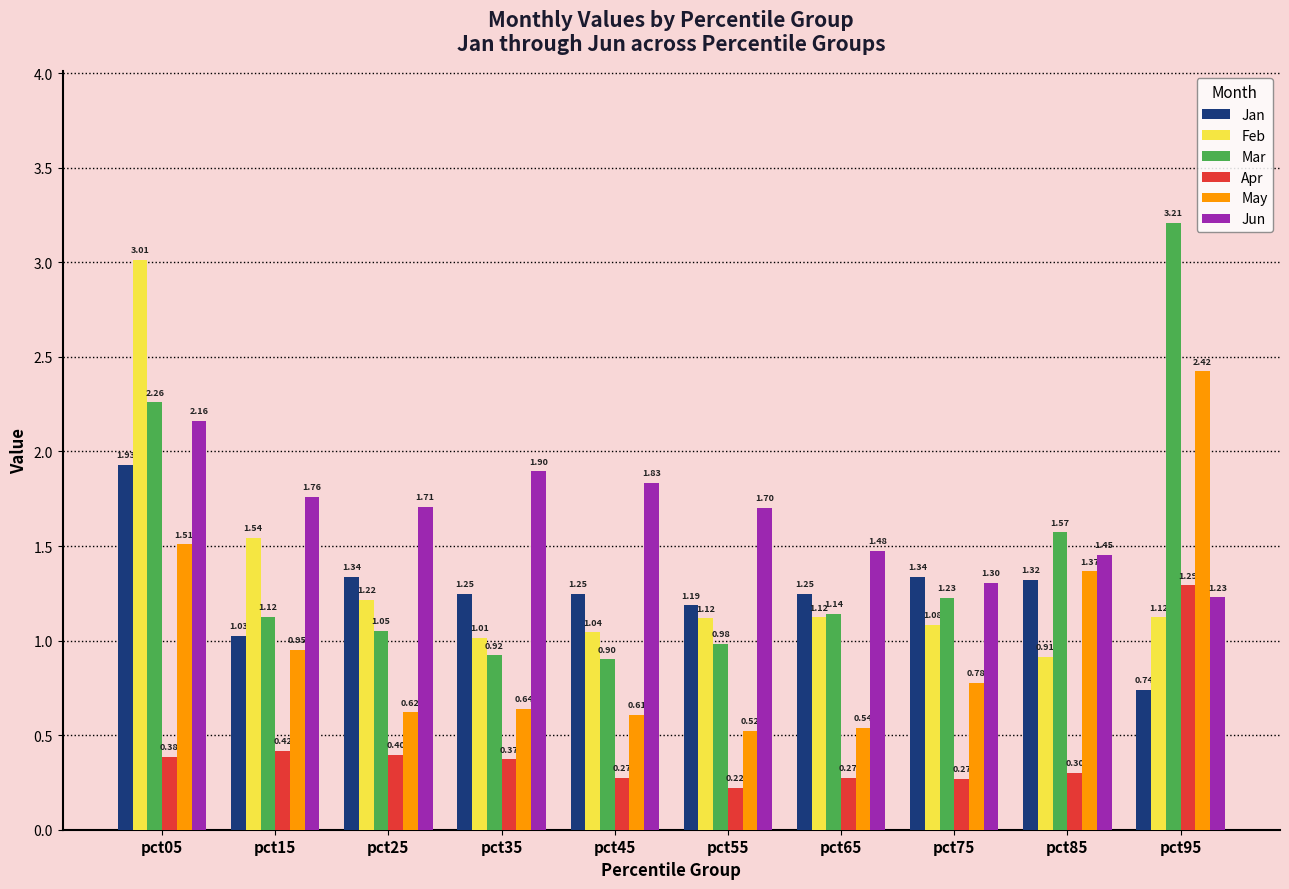

Which label corresponds to the largest value in the chart?

pct95